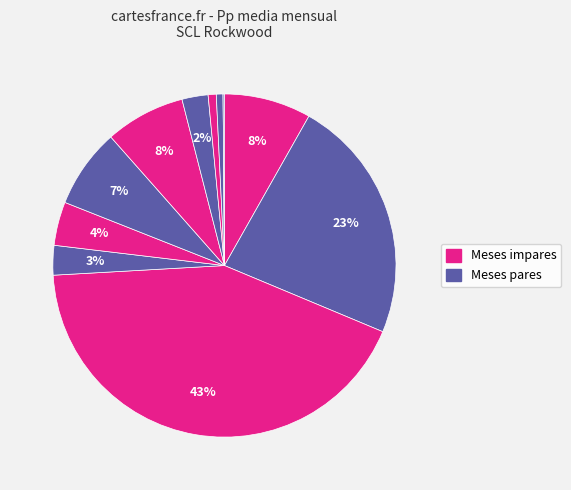

Is there a majority slice in this chart?

No